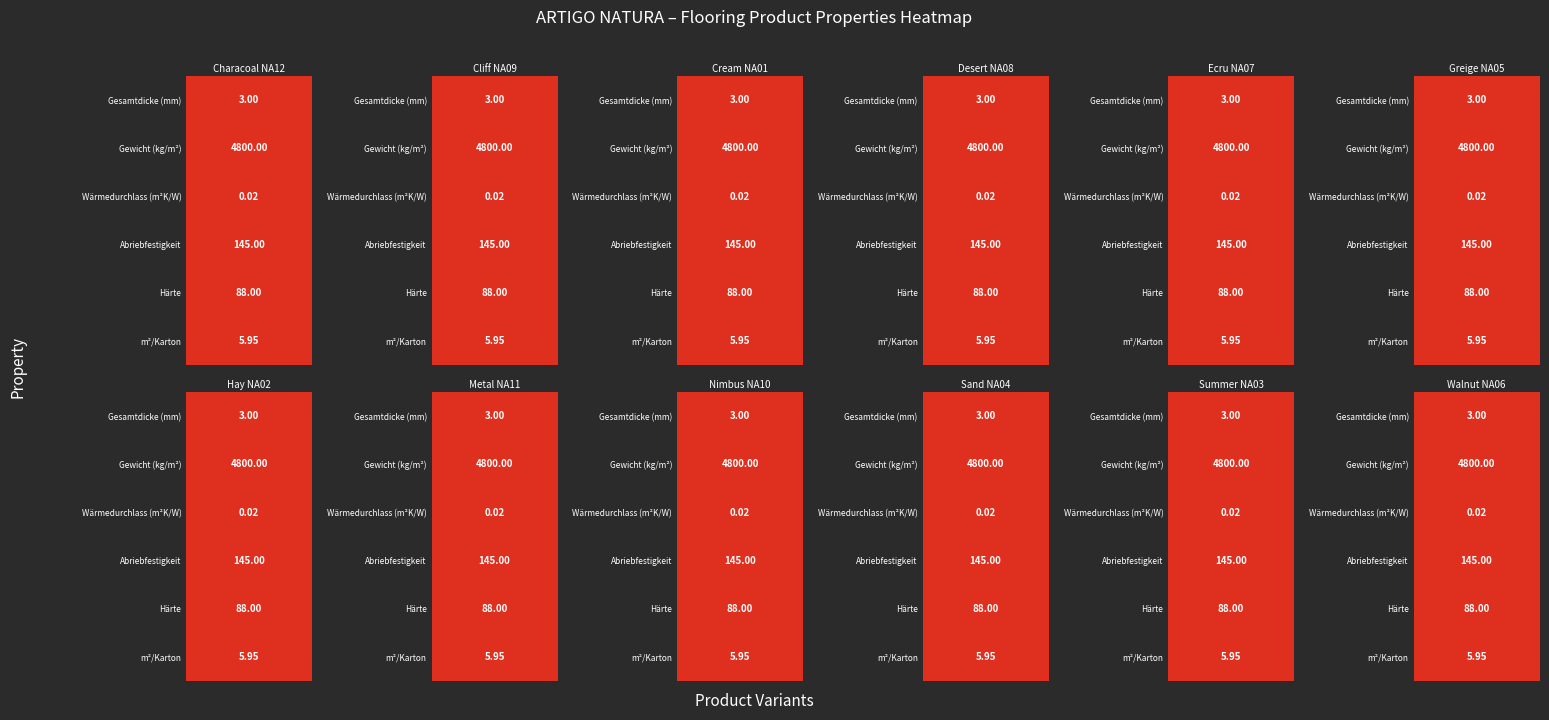

What is the maximum value for Hay NA02?

4800.0